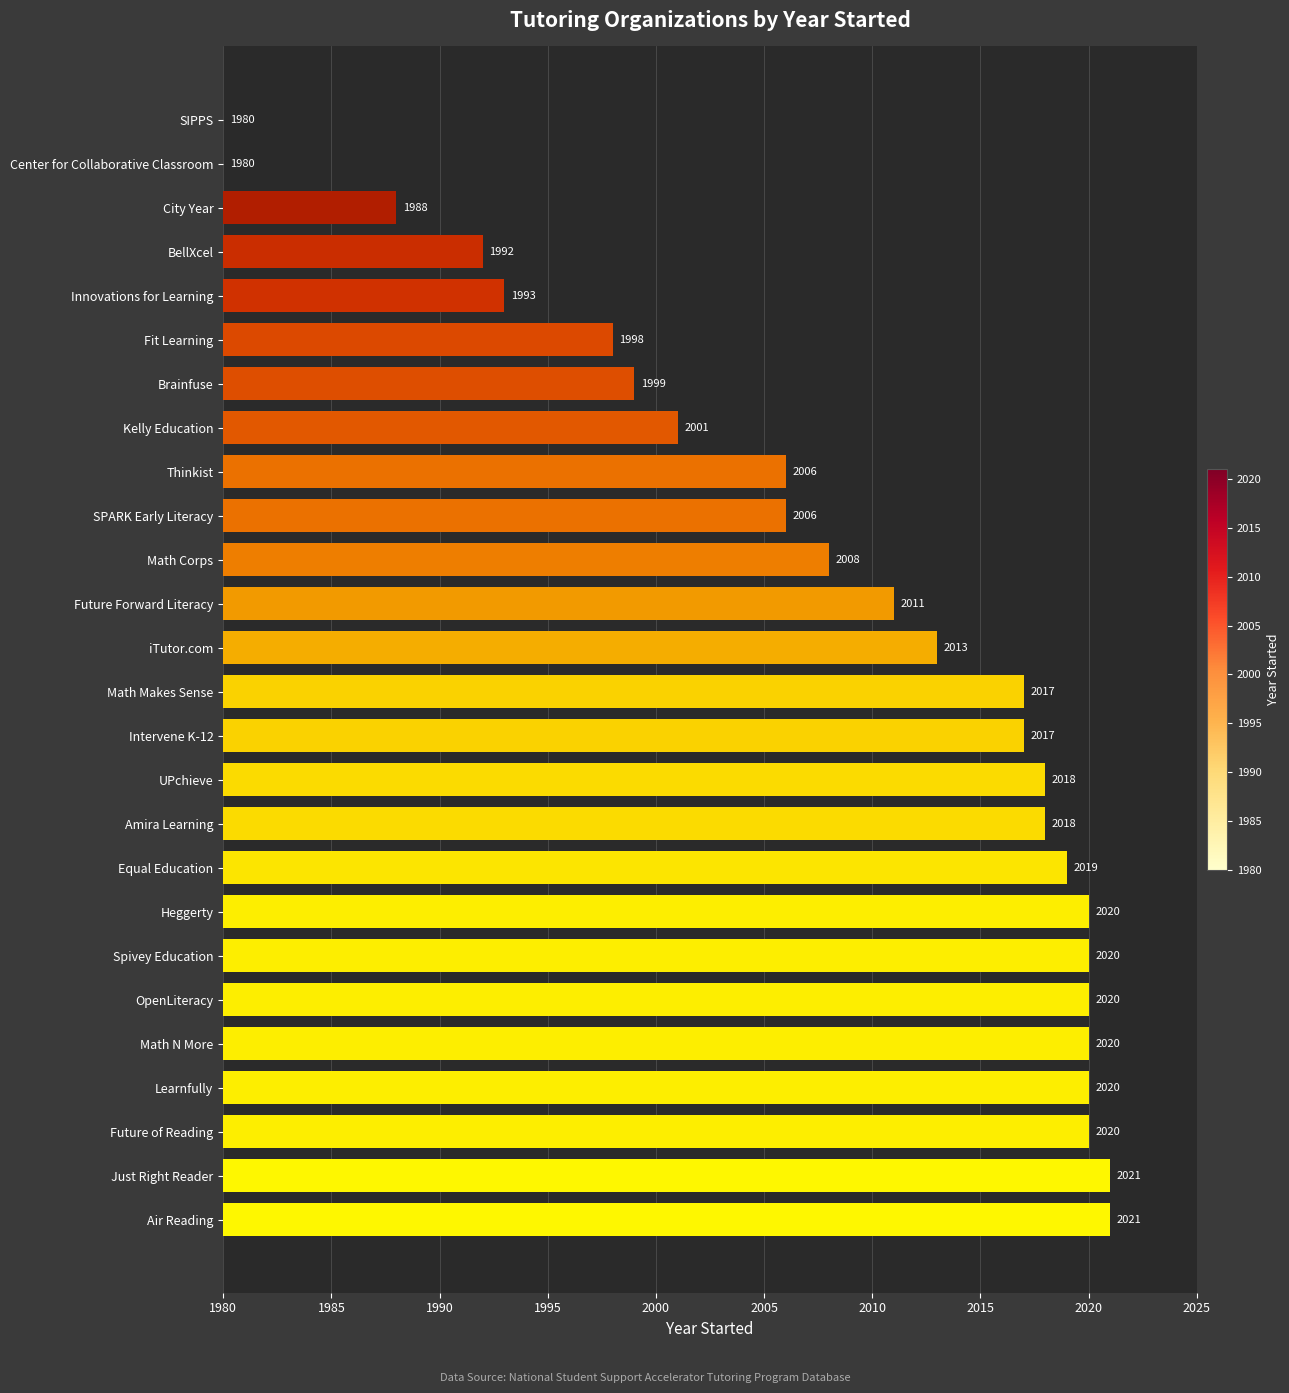

What is the maximum value shown in the chart?

2021